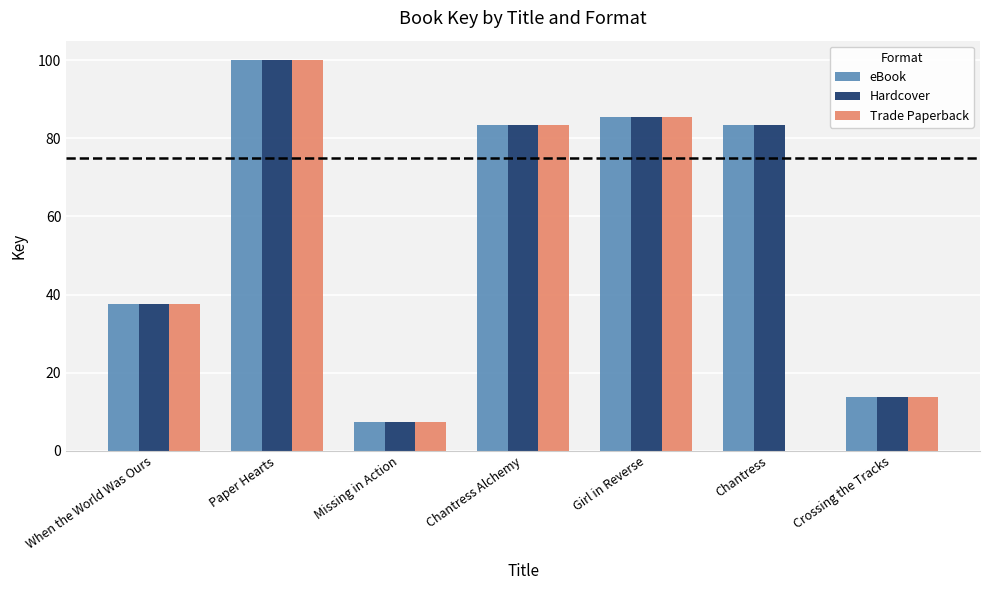

How many data points in eBook are above 83?

4